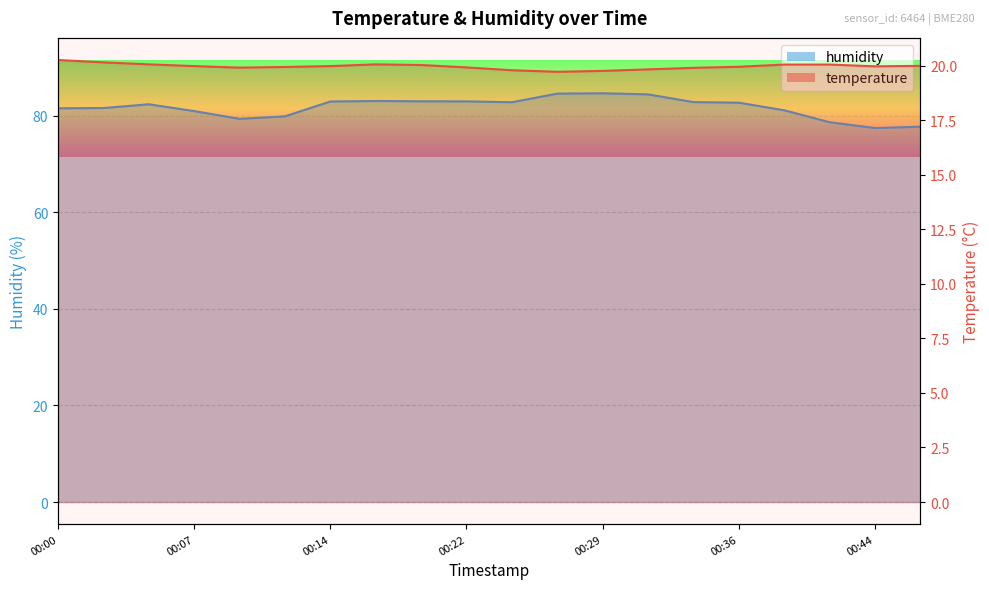

True or false: humidity_line has a value of 81.6 at 00:07.

True